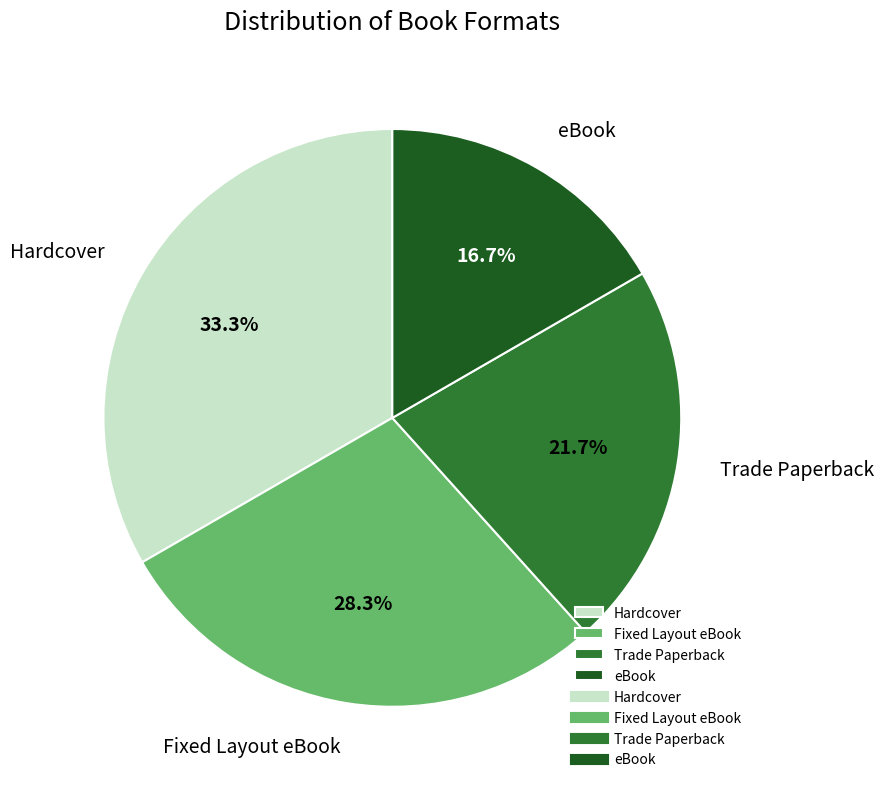

Is there any slice that represents more than half of the pie?

No